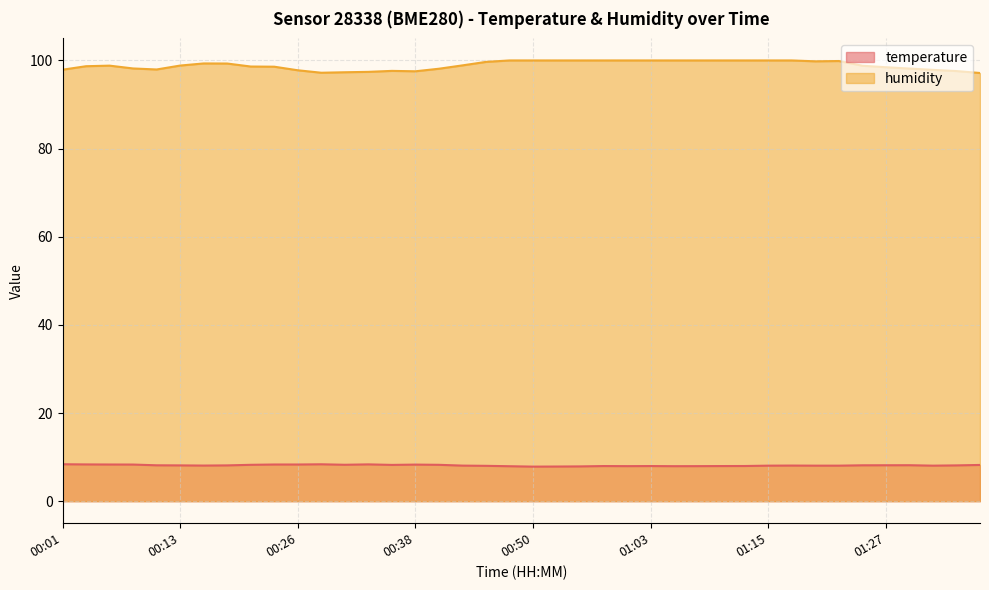

List the series in order of their overall mean, lowest first.

temperature, humidity